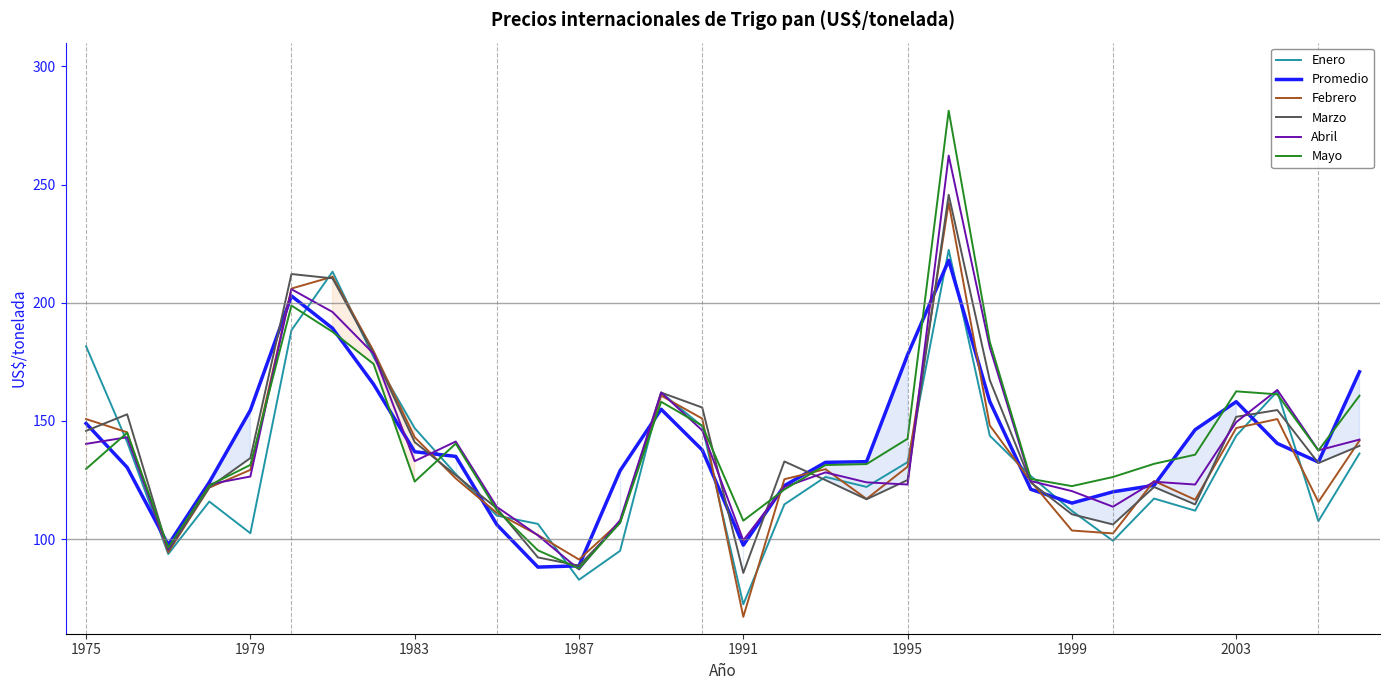

List the series in order of their peak value, lowest first.

Promedio, Enero, Febrero, Marzo, Abril, Mayo